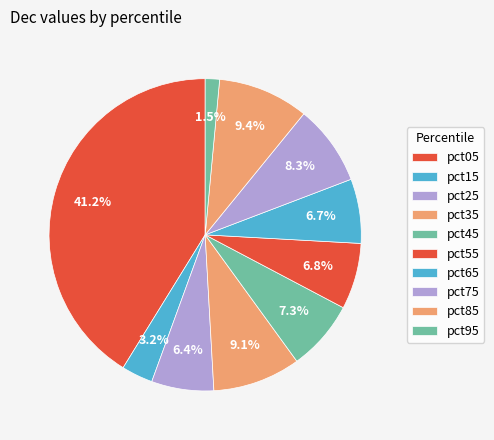

Which slice is the largest?

pct05